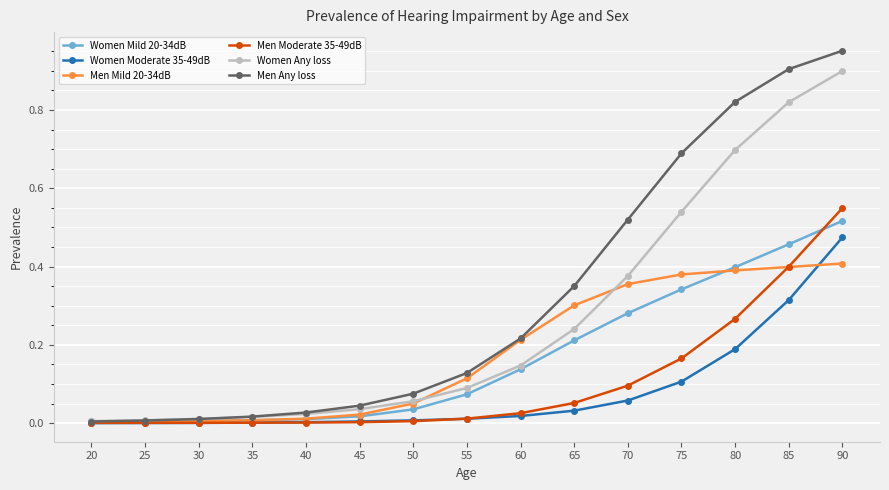

What are all the series names shown in the legend?

Women Mild 20-34dB, Women Moderate 35-49dB, Men Mild 20-34dB, Men Moderate 35-49dB, Women Any loss, Men Any loss